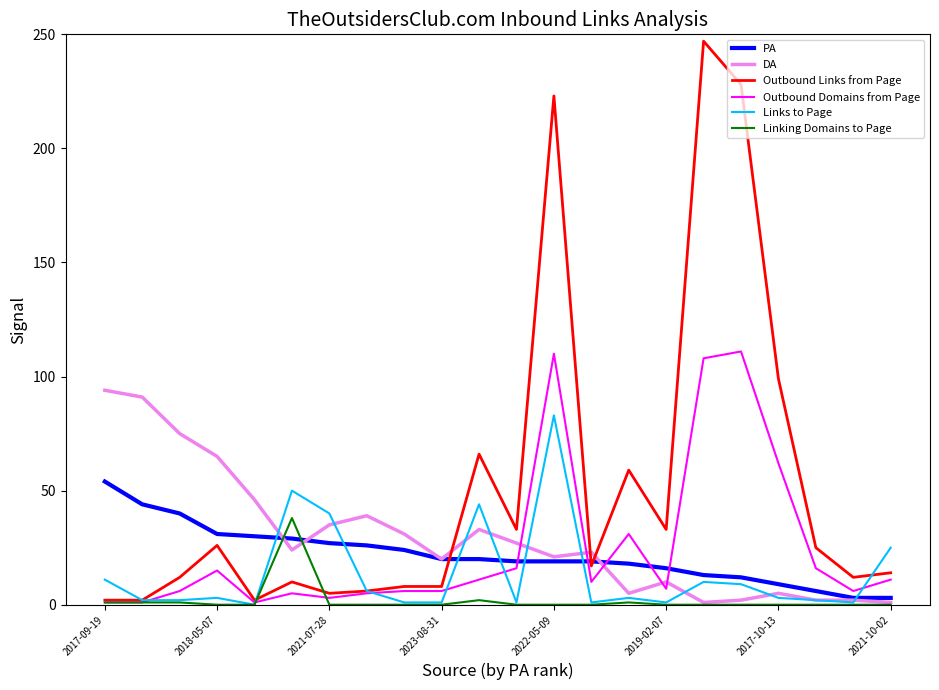

List the series in order of their peak value, highest first.

Outbound Links from Page, Outbound Domains from Page, DA, Links to Page, PA, Linking Domains to Page